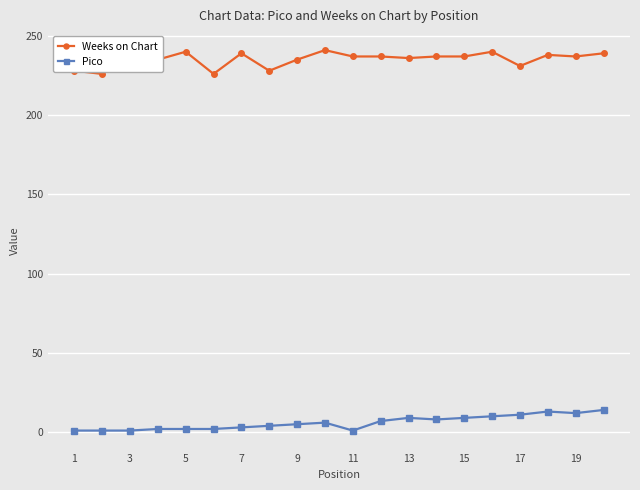

At how many categories does at least one series exceed 46?

20